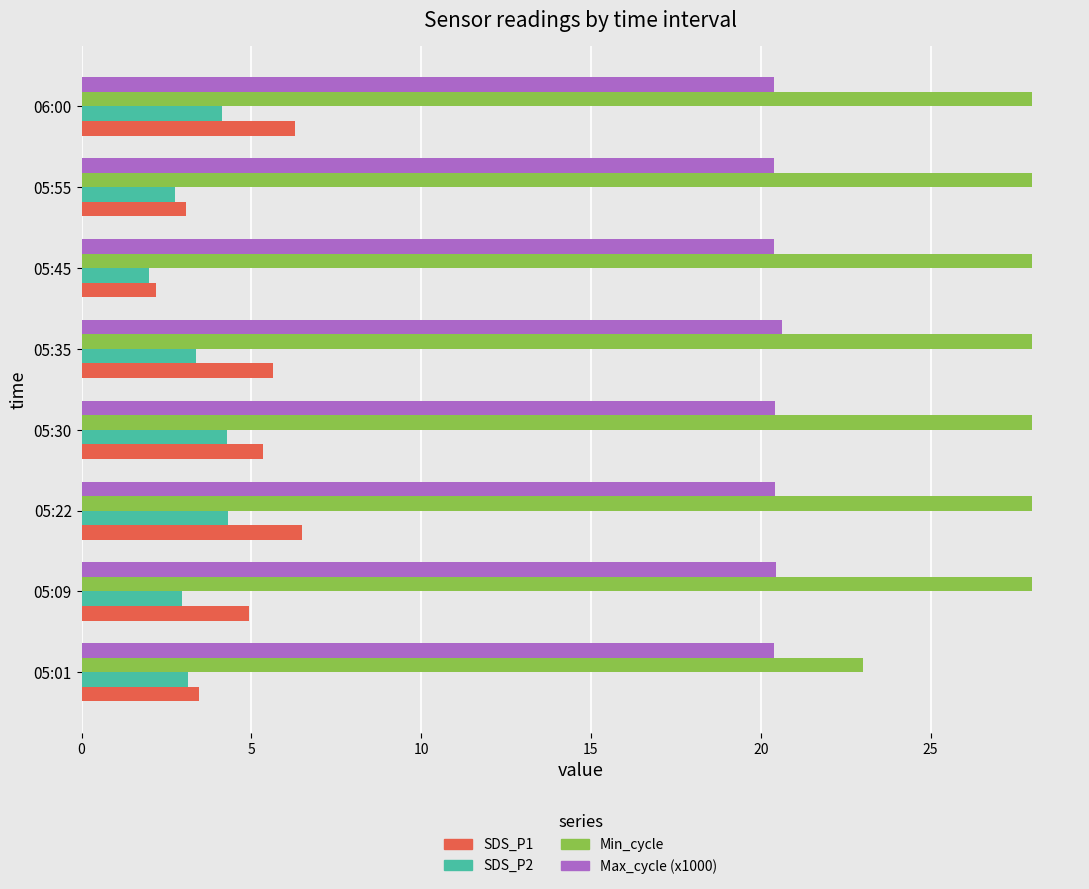

Between 05:55 and 06:00, which series saw the biggest shift?

SDS_P1